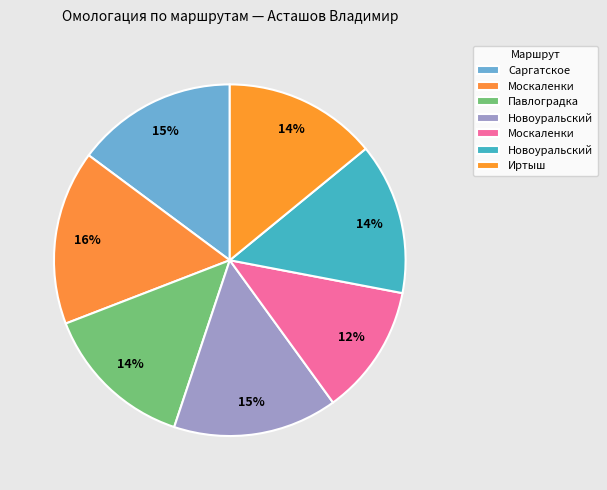

How many slices are in this pie chart?

7